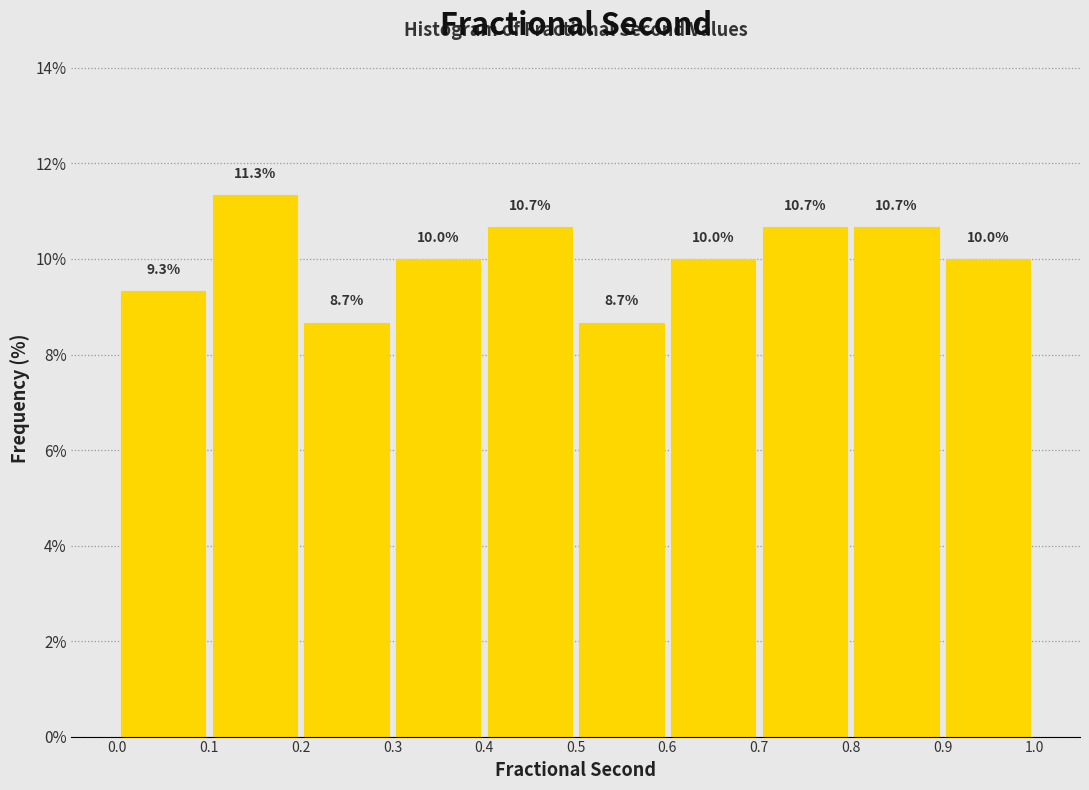

Reading left to right, list every bar in this chart as the range it spans on the x-axis followed by its height.

0.0 to 0.1: 9.3
0.1 to 0.2: 11.3
0.2 to 0.3: 8.7
0.3 to 0.4: 10.0
0.4 to 0.5: 10.7
0.5 to 0.6: 8.7
0.6 to 0.7: 10.0
0.7 to 0.8: 10.7
0.8 to 0.9: 10.7
0.9 to 1.0: 10.0